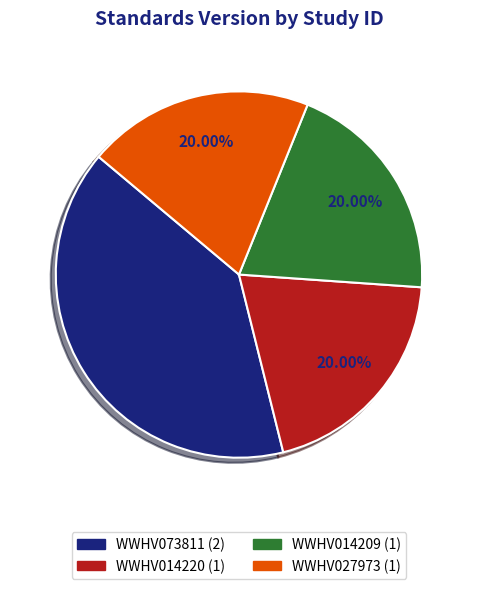

How many slices are in this pie chart?

4